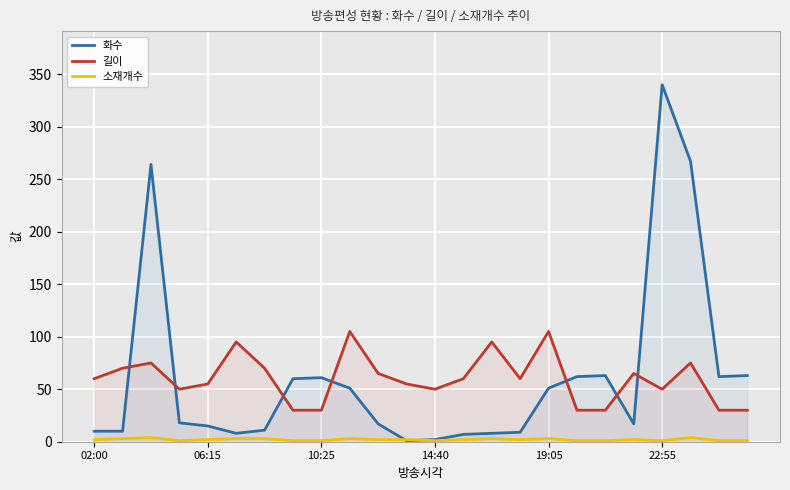

Is it true that 소재개수 equals 3 at 9?

True